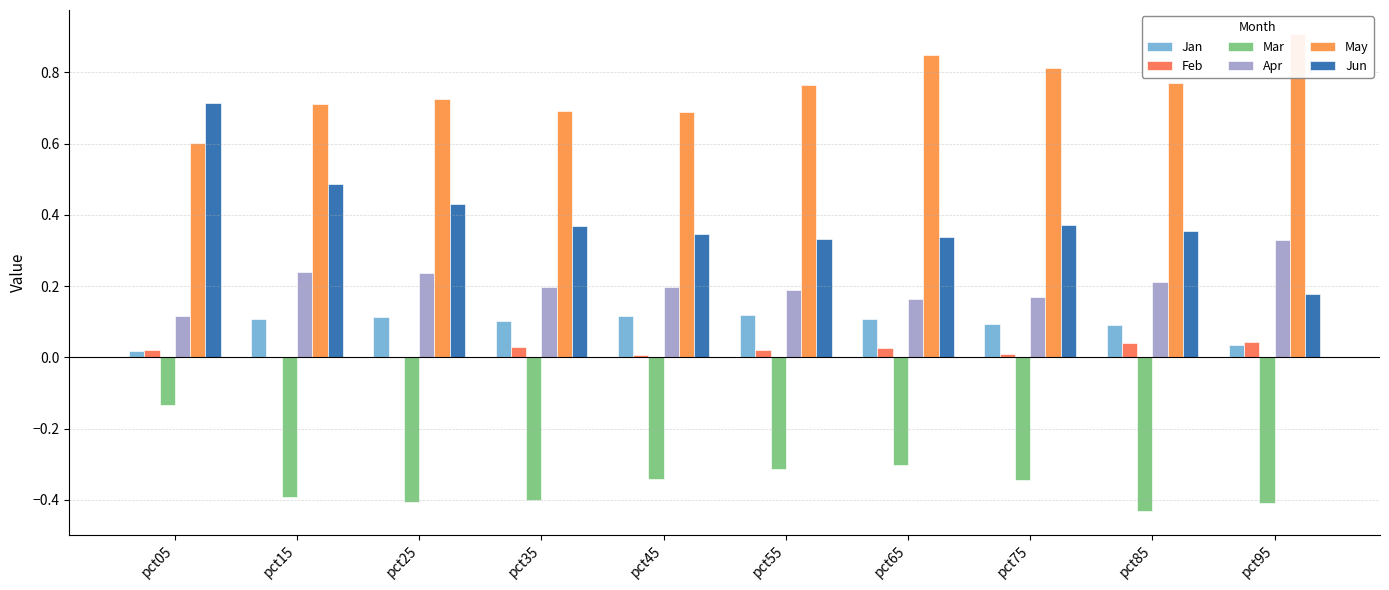

Reading left to right, list all the values displayed in this chart.

Jan: 0.0	0.1	0.1	0.1	0.1	0.1	0.1	0.1	0.1	0.0
Feb: 0.0	0.0	0.0	0.0	0.0	0.0	0.0	0.0	0.0	0.0
Mar: -0.1	-0.4	-0.4	-0.4	-0.3	-0.3	-0.3	-0.3	-0.4	-0.4
Apr: 0.1	0.2	0.2	0.2	0.2	0.2	0.2	0.2	0.2	0.3
May: 0.6	0.7	0.7	0.7	0.7	0.8	0.8	0.8	0.8	0.9
Jun: 0.7	0.5	0.4	0.4	0.3	0.3	0.3	0.4	0.4	0.2